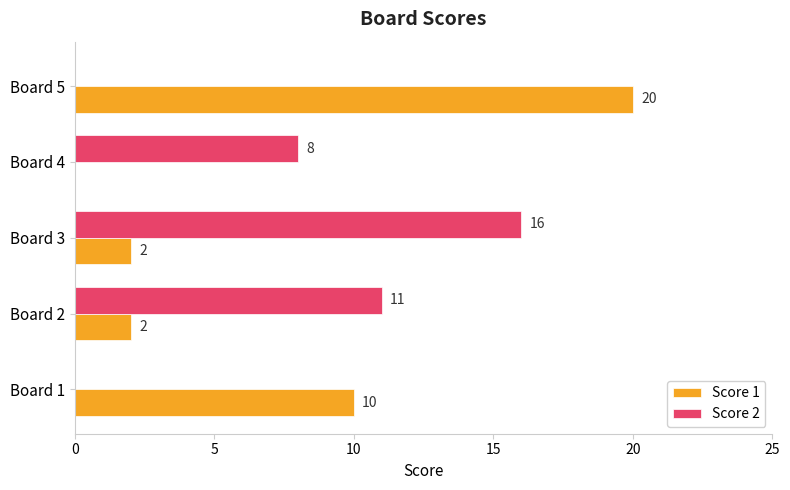

What is the sum of all Score 2 values?

35